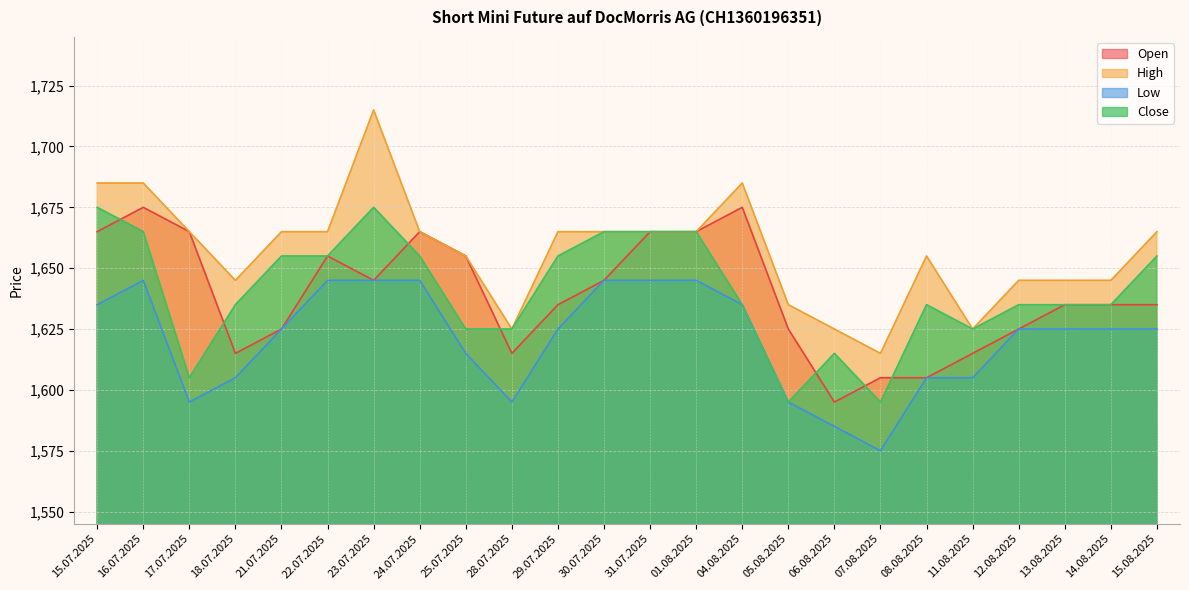

Count the number of data series in this chart.

4